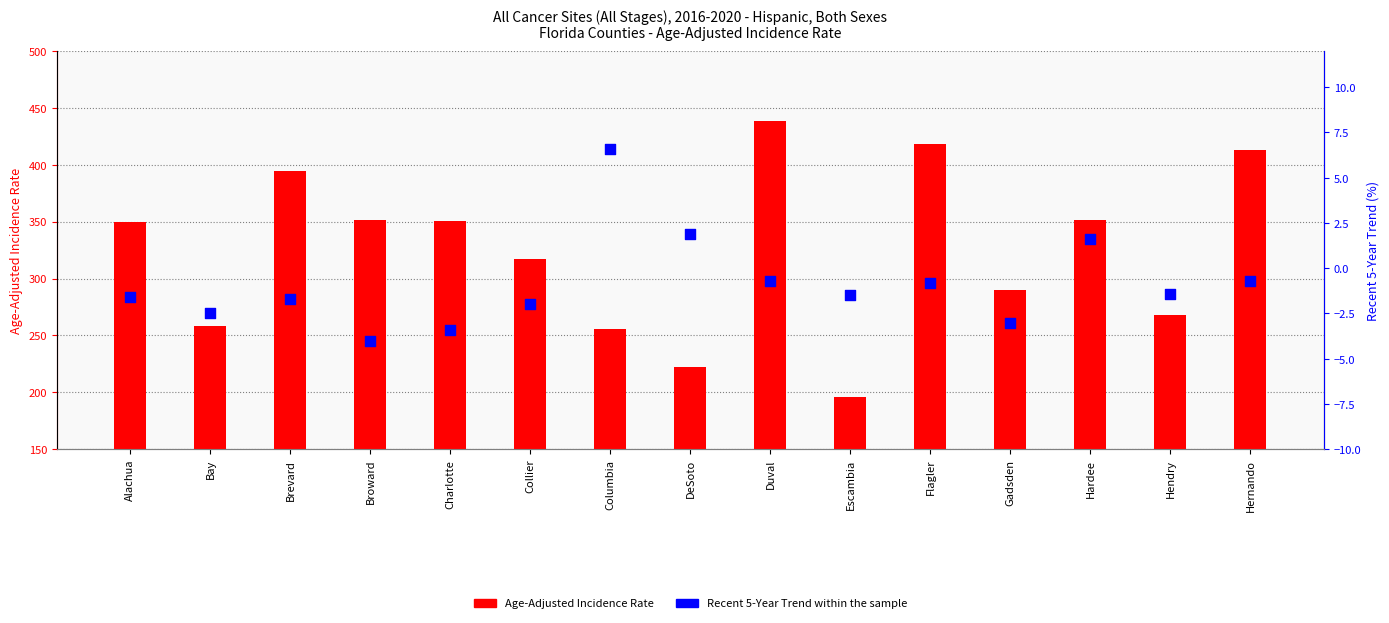

Which series reaches the maximum Y coordinate?

Age-Adjusted Incidence Rate